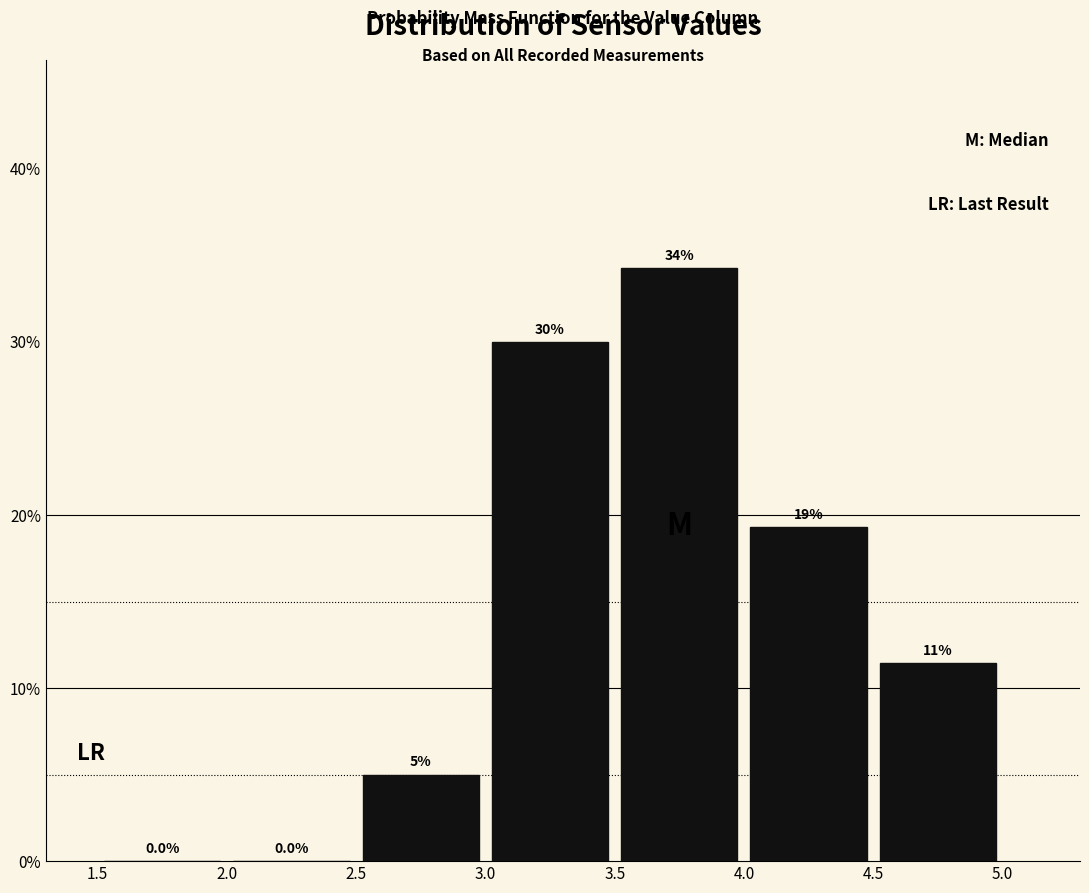

Which range on the x-axis has the tallest bar?

3.5 to 4.0